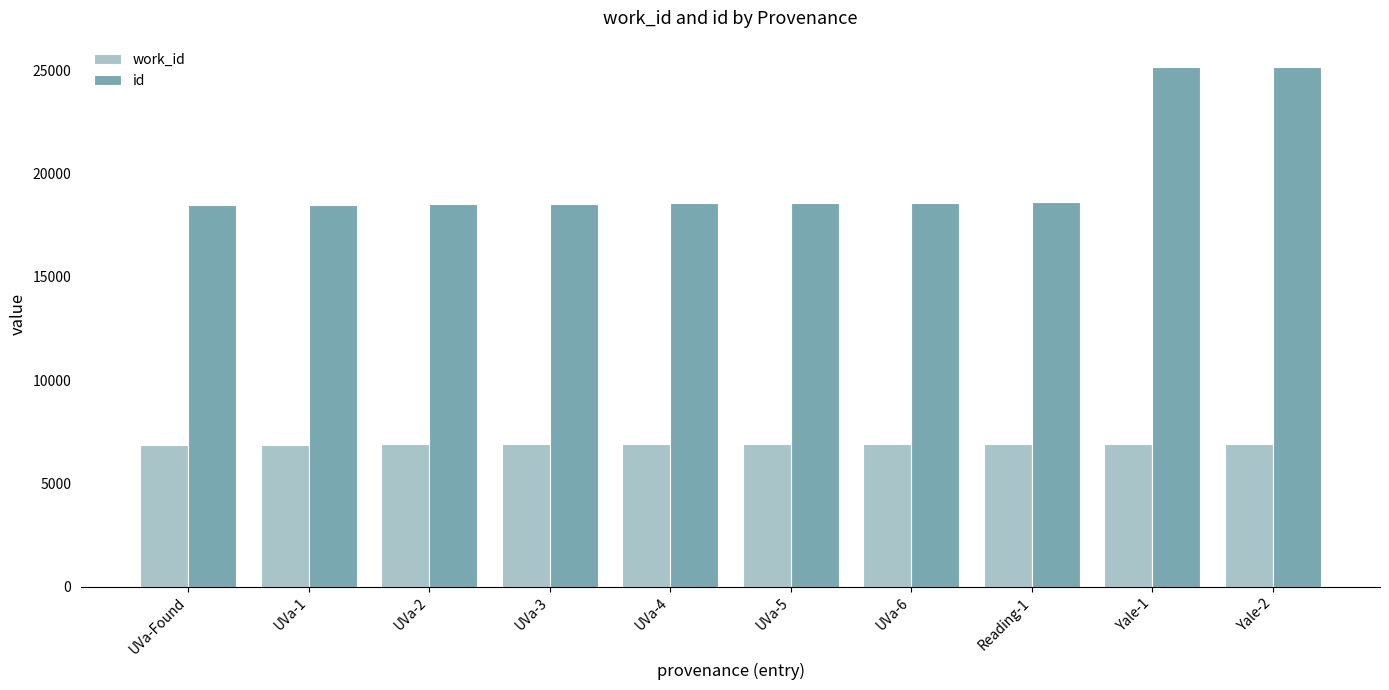

Rank the series at UVa-2 from highest to lowest value.

id, work_id